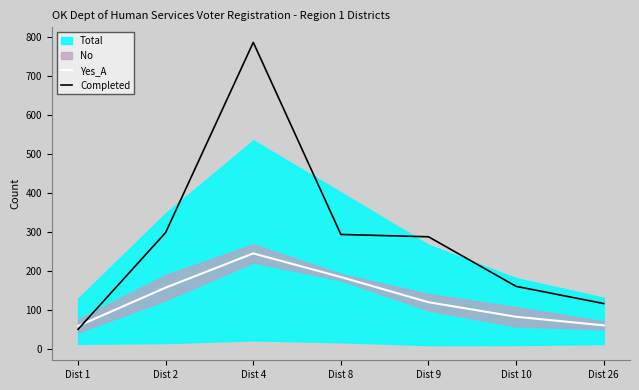

True or false: Yes_A has a value of 31.2 at Dist 1.

False